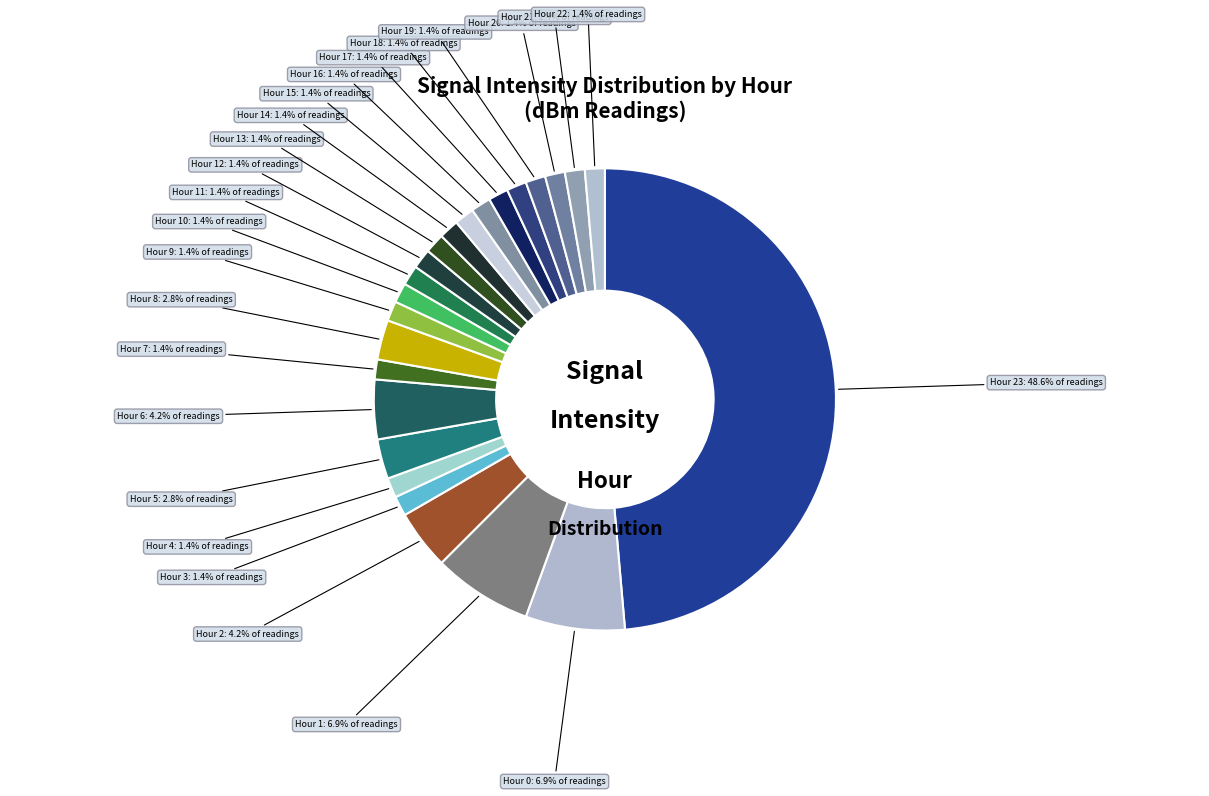

Is there any slice that represents more than half of the pie?

No